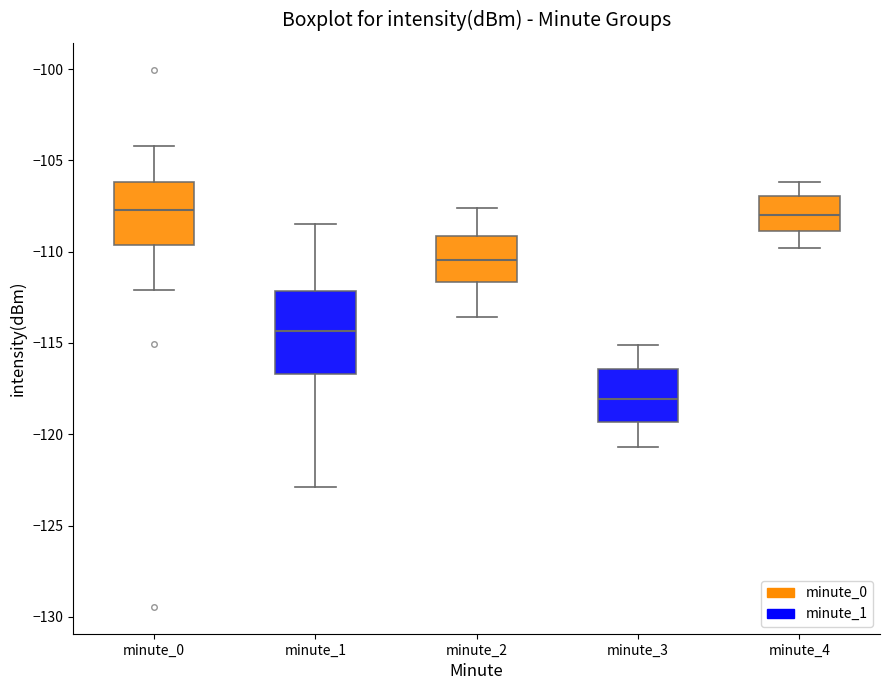

Reading left to right, transcribe this box plot: for each box, give where its median line is, the range the box spans, and where its two whiskers end, as read against the y-axis. The values are not printed on the chart, so give them approximately, as read against the axis.

minute_0: median -107.5, box -109.5 to -106.0, whiskers -112.0 to -104.0
minute_1: median -114.5, box -116.5 to -112.0, whiskers -123.0 to -108.5
minute_2: median -110.5, box -111.5 to -109.0, whiskers -113.5 to -107.5
minute_3: median -118.0, box -119.5 to -116.5, whiskers -120.5 to -115.0
minute_4: median -108.0, box -109.0 to -107.0, whiskers -110.0 to -106.0